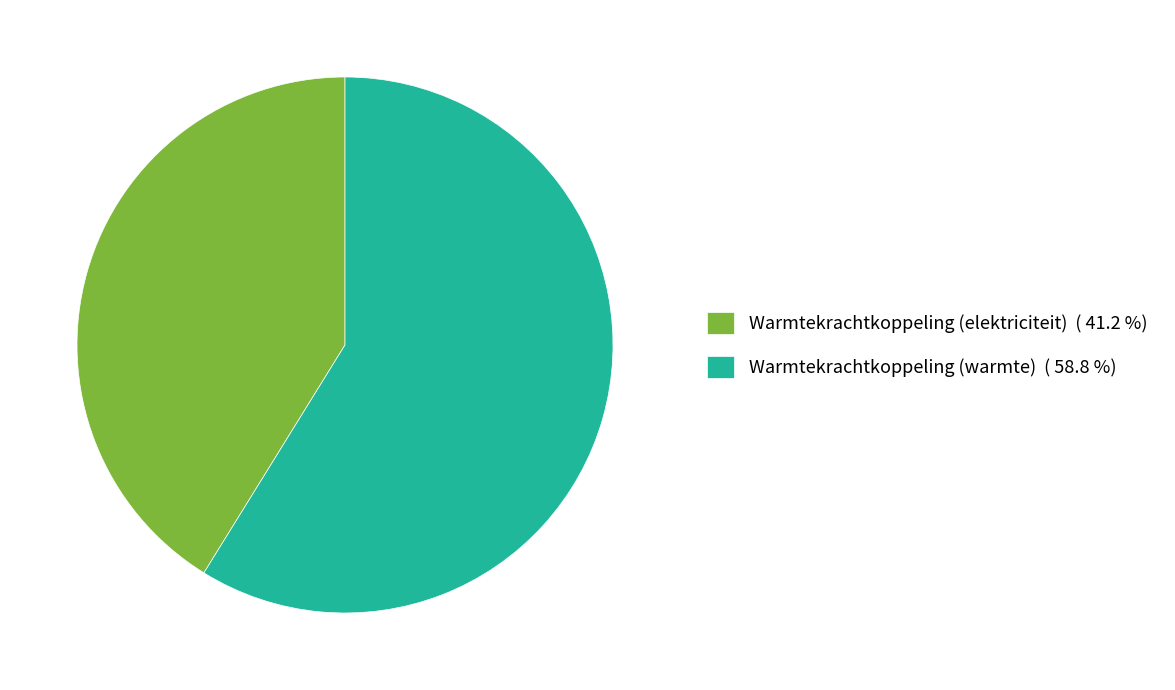

Do Warmtekrachtkoppeling (elektriciteit) ( 41.2 %) and Warmtekrachtkoppeling (warmte) ( 58.8 %) together represent more than half of the pie?

Yes